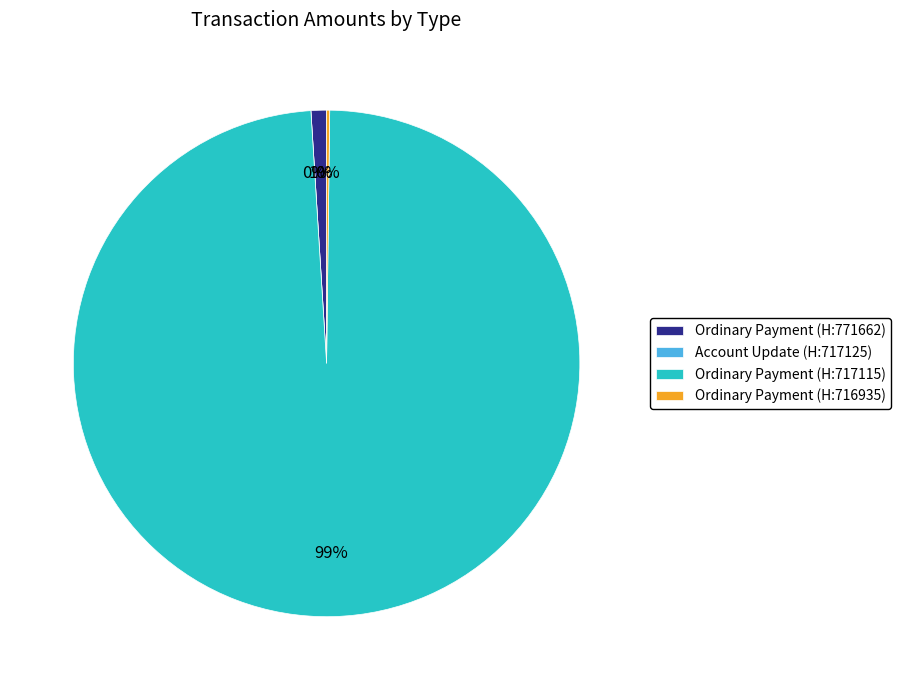

Which slice represents more than half of the pie?

Ordinary Payment (717115)